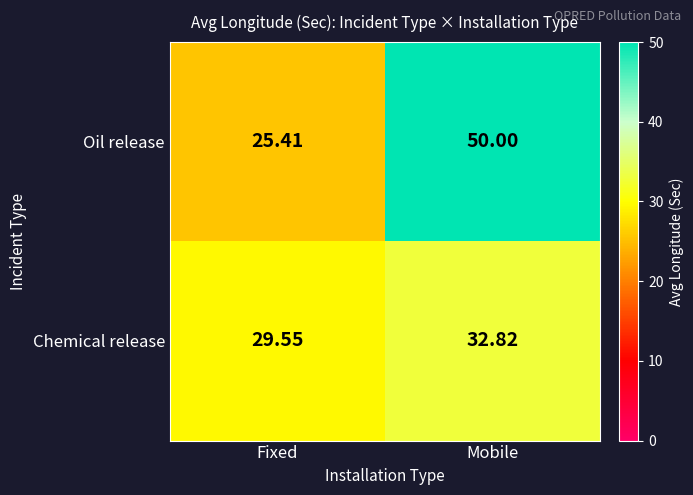

Between Fixed and Mobile, which series saw the biggest shift?

Oil release